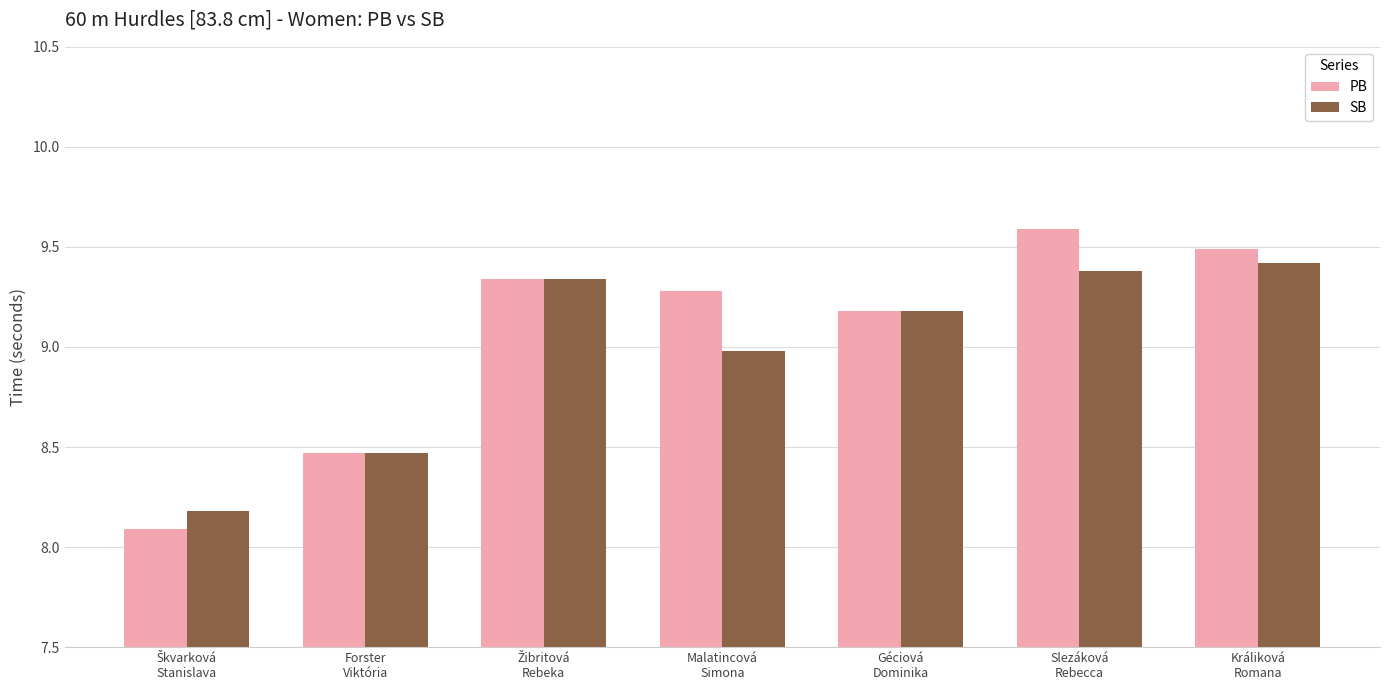

The SB series shows 3.5 at Malatincová
Simona. True or false?

False